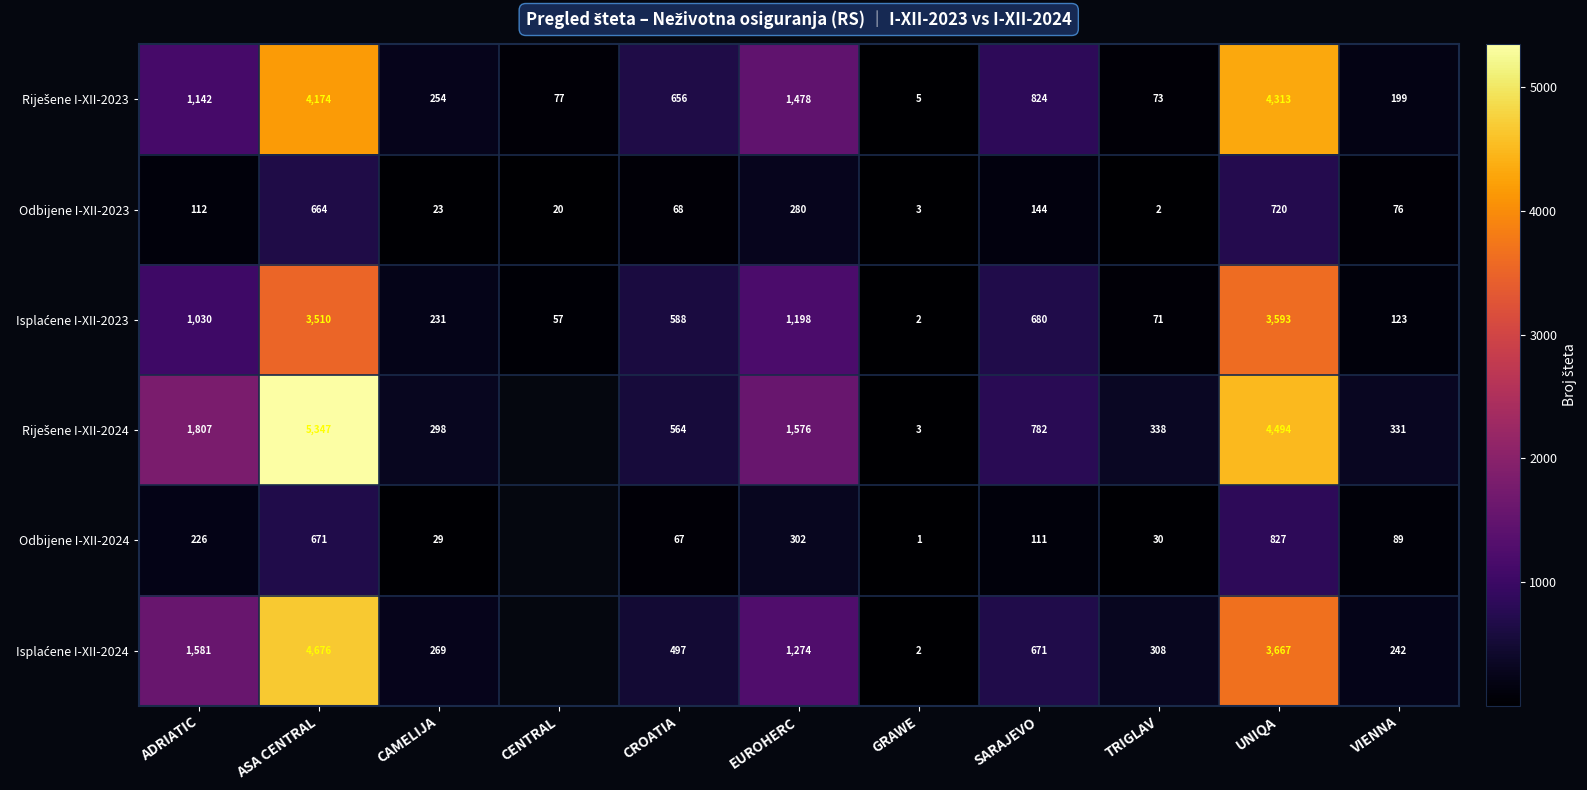

What is the total value across all series at EUROHERC?

6108